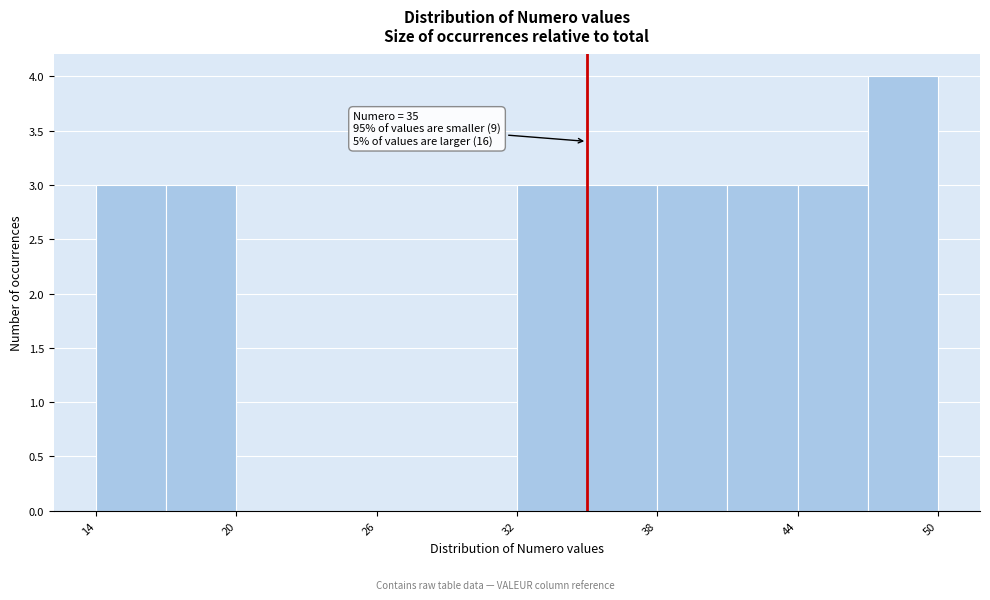

Around what value on the x-axis is the tallest bar? Give the approximate position of its centre, as read against the axis.

49